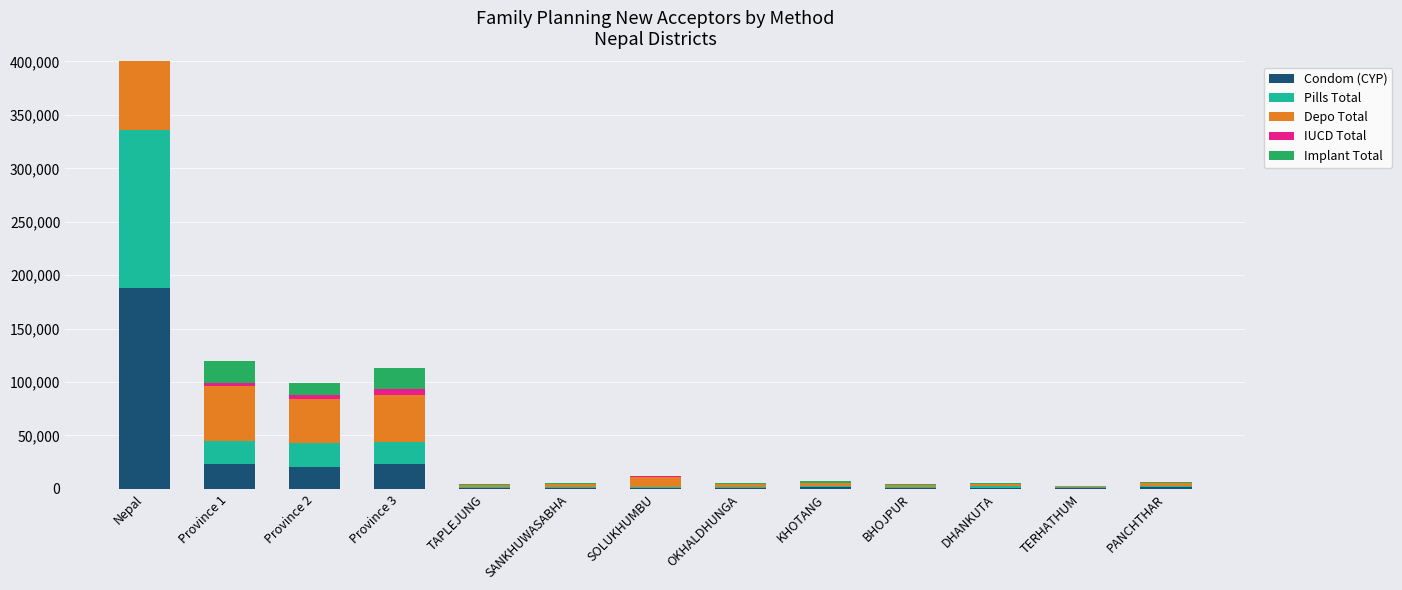

At which label is Pills Total closest to 74409?

Province 2